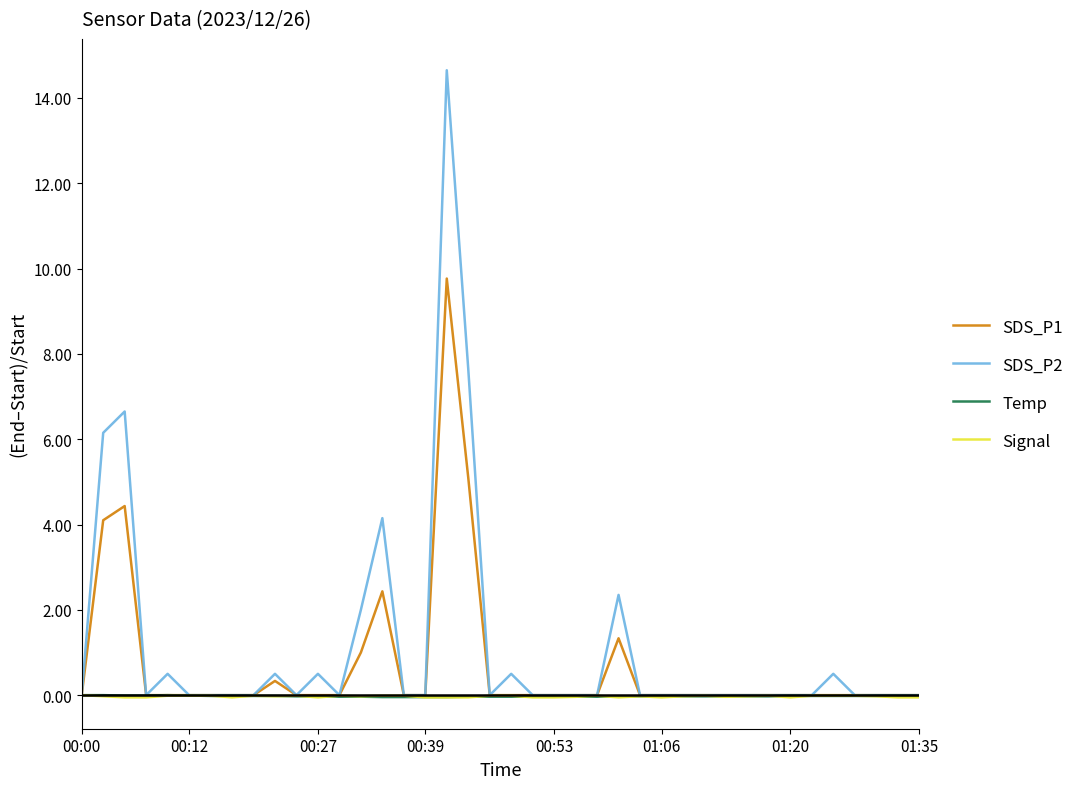

Is this an area chart (filled region under the line)?

No